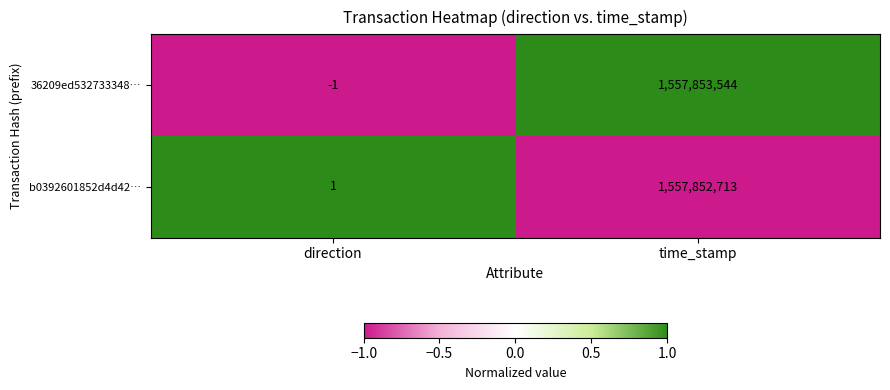

Between direction and time_stamp, which series saw the biggest shift?

36209ed532733348…